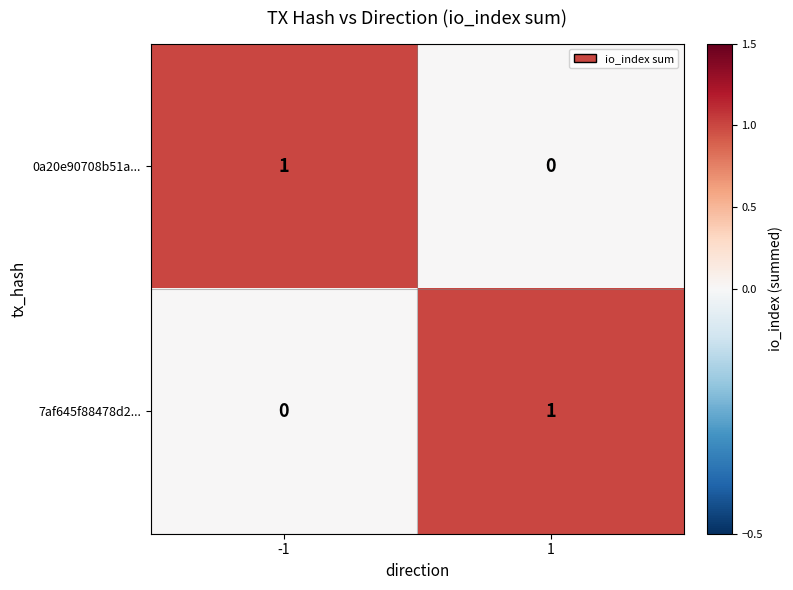

True or false: 7af645f88478d2... has a value of 1 at 1.

True